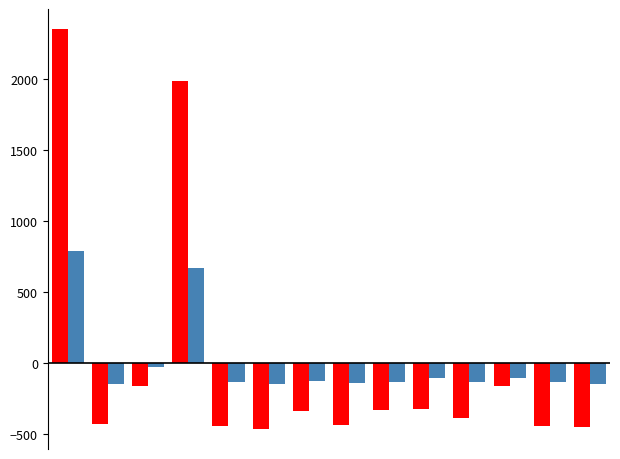

How many bars are there in each group?

2